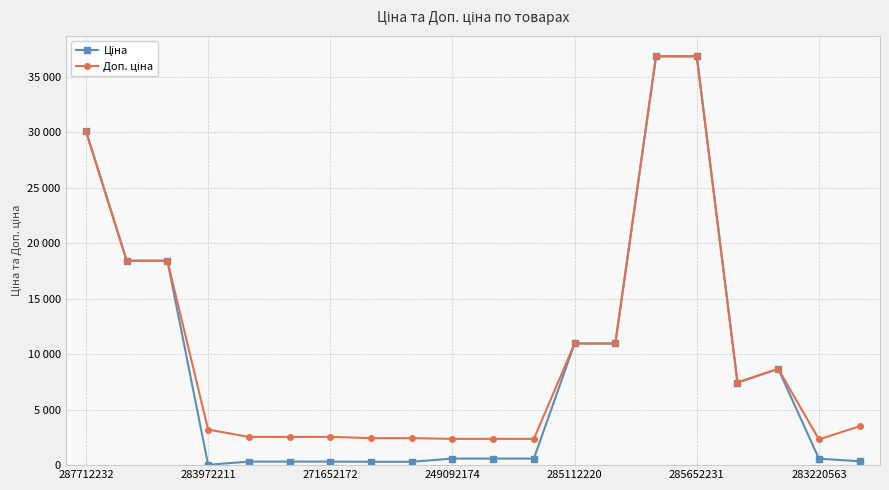

Is this an area chart (filled region under the line)?

No